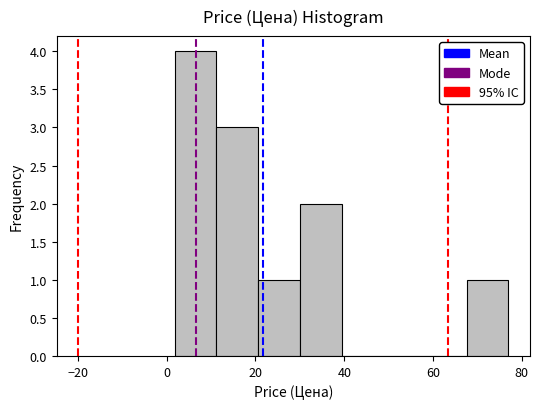

Reading left to right, transcribe this chart: for each bar, give the range it covers on the x-axis and its height. Neither the bar edges nor the heights are printed on the chart, so give them approximately, as read against the axes.

1.8 to 11.2: 4
11.2 to 20.6: 3
20.6 to 30.0: 1
30.0 to 39.4: 2
39.4 to 48.8: 0
48.8 to 58.2: 0
58.2 to 67.6: 0
67.6 to 77.0: 1